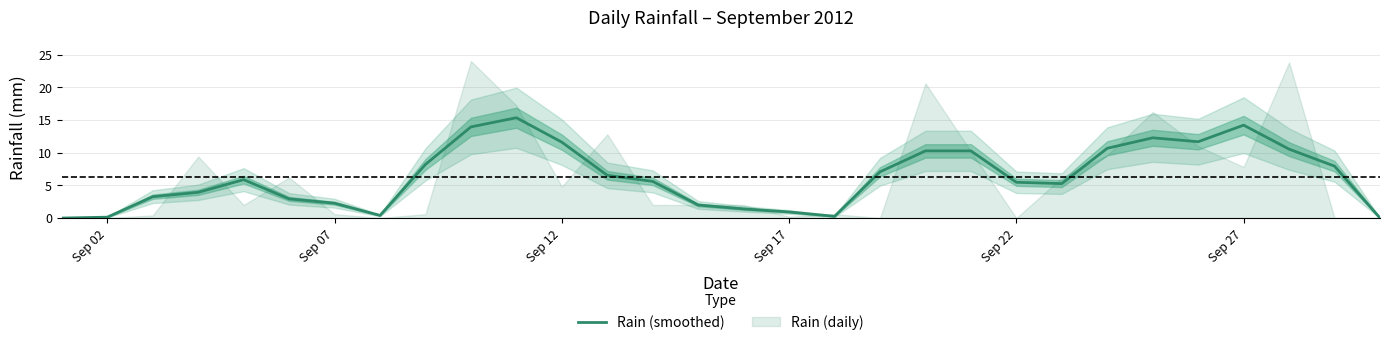

What is the maximum value for Rain (smoothed)?

15.3